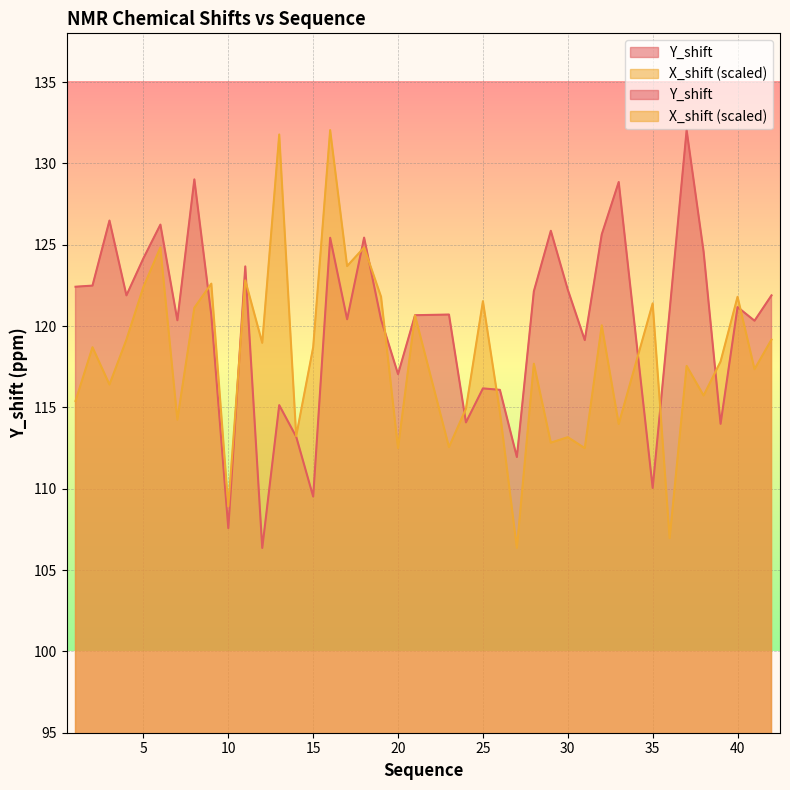

How many values in the X_shift series are below 118?

20